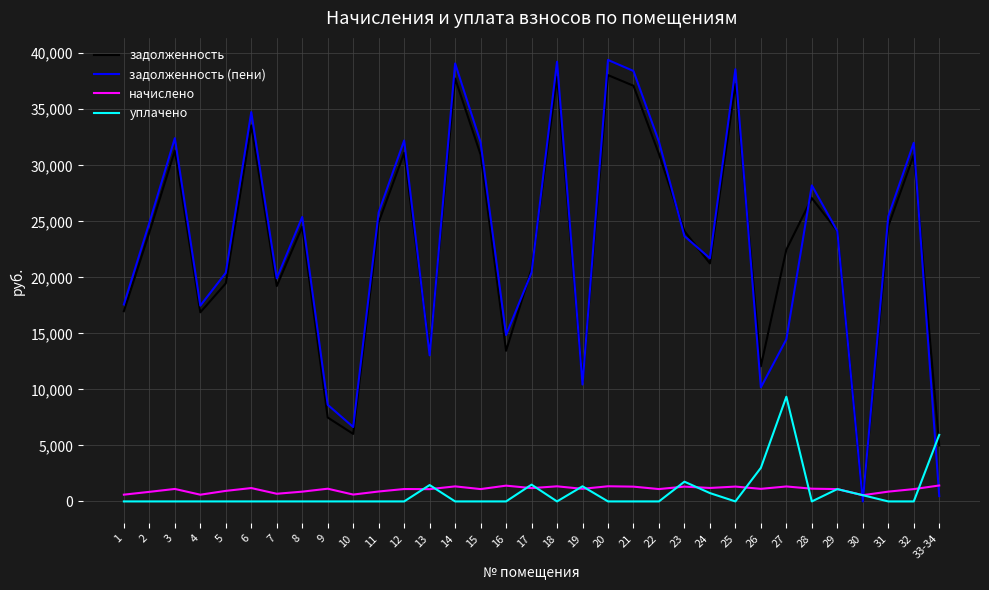

What is the maximum value shown in the chart?

39401.6